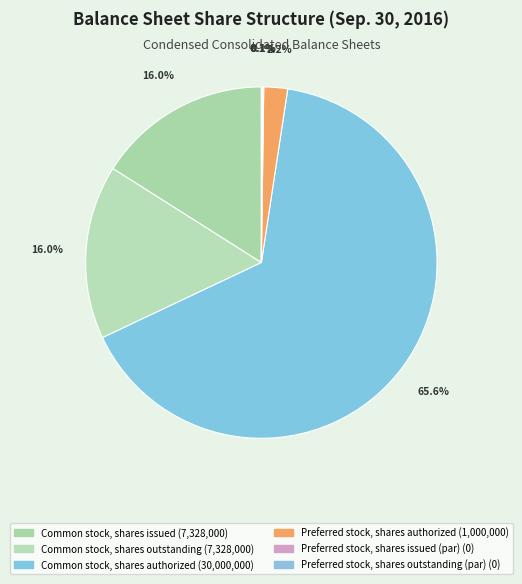

Which category accounts for the majority?

Common stock, shares authorized